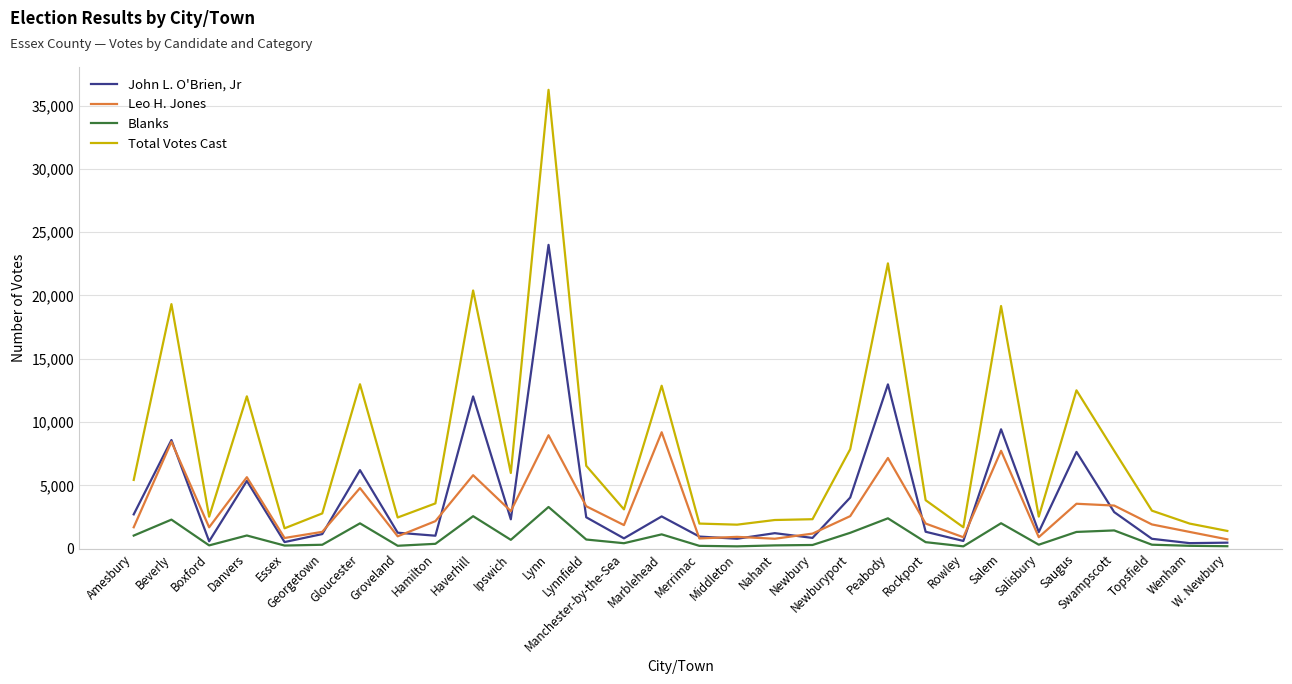

What is the greatest value displayed?

36243